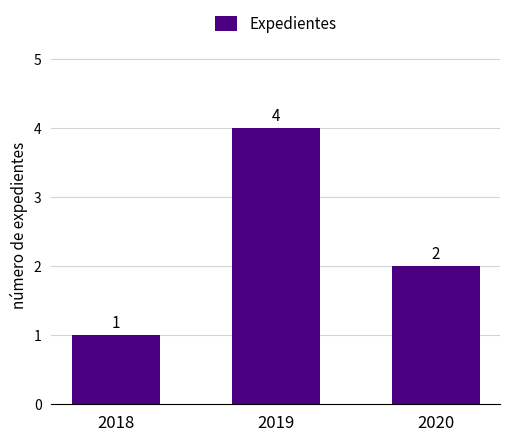

Between 2020 and 2018, which is larger?

2020